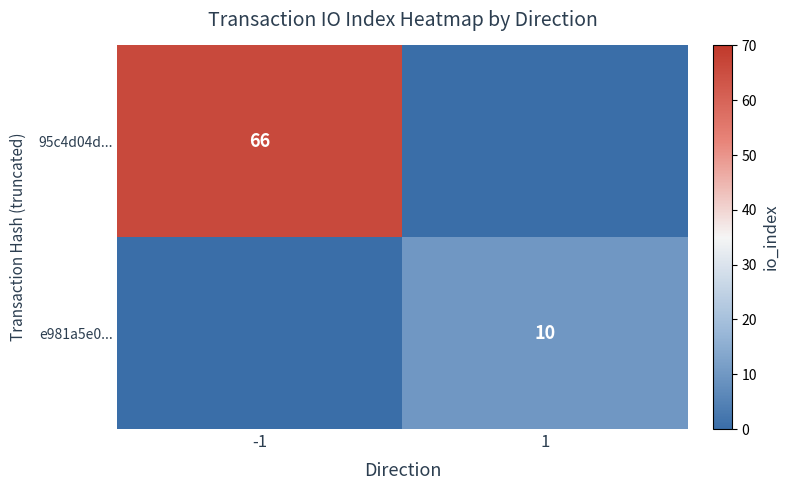

Is it true that e981a5e0... equals 10 at 1?

True